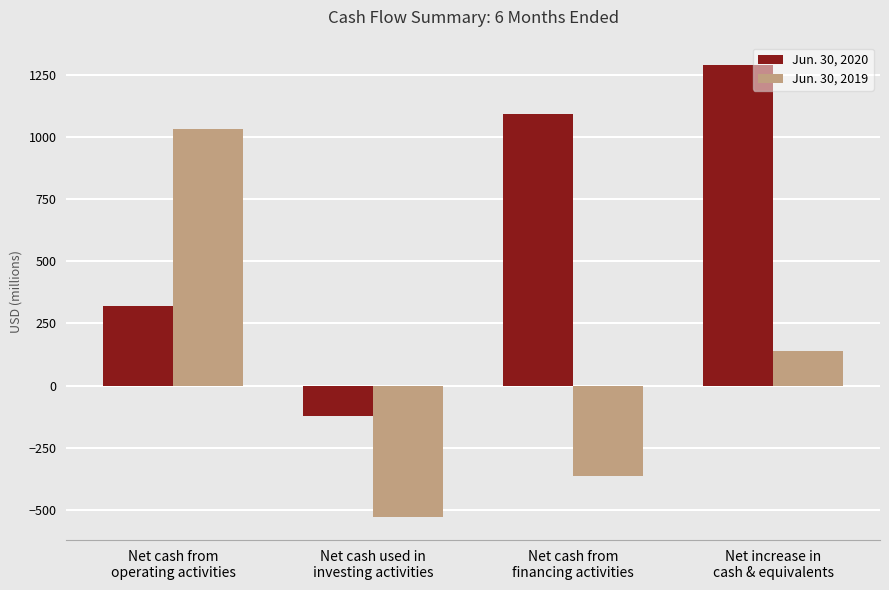

What is the approximate value of Jun. 30, 2020 at Net cash from
financing activities, to the nearest 50?

1100